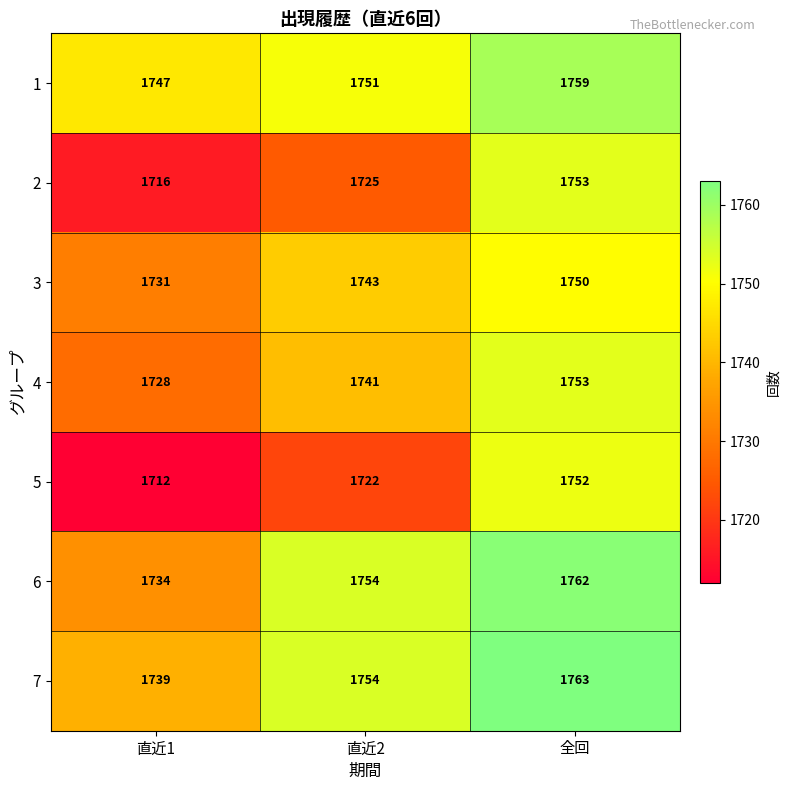

Rank the categories by 6 value from lowest to highest.

直近1, 直近2, 全回